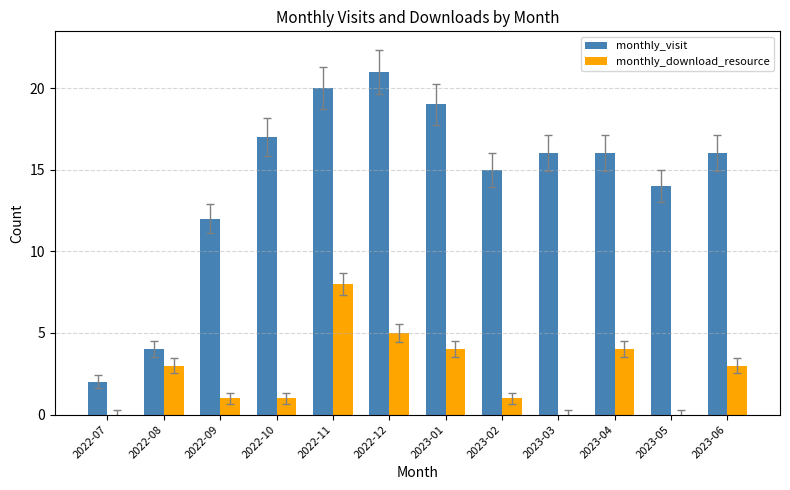

Reading left to right, transcribe all the data shown in this chart.

monthly_visit: 2022-07=2	2022-08=4	2022-09=12	2022-10=17	2022-11=20	2022-12=21	2023-01=19	2023-02=15	2023-03=16	2023-04=16	2023-05=14	2023-06=16
monthly_download_resource: 2022-07=0	2022-08=3	2022-09=1	2022-10=1	2022-11=8	2022-12=5	2023-01=4	2023-02=1	2023-03=0	2023-04=4	2023-05=0	2023-06=3